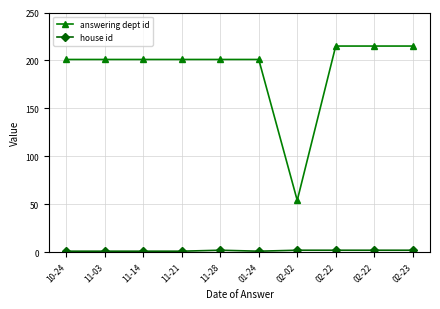

Is the value of answering dept id at 02-22 greater than the value of house id at 11-14?

Yes